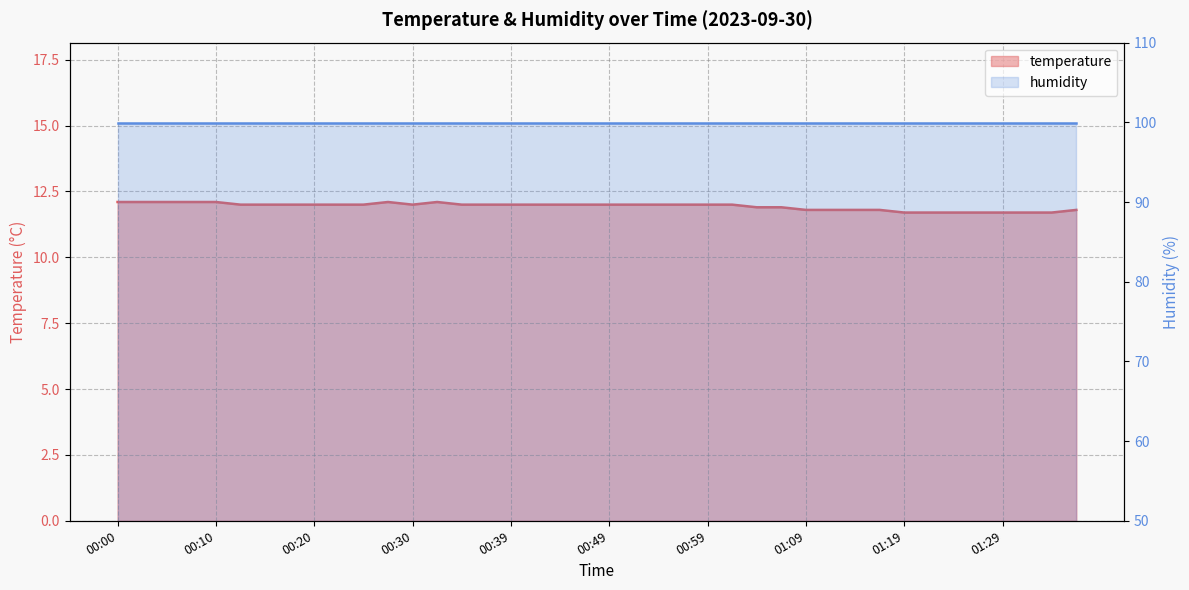

Which category has the lowest value across all series?

01:19